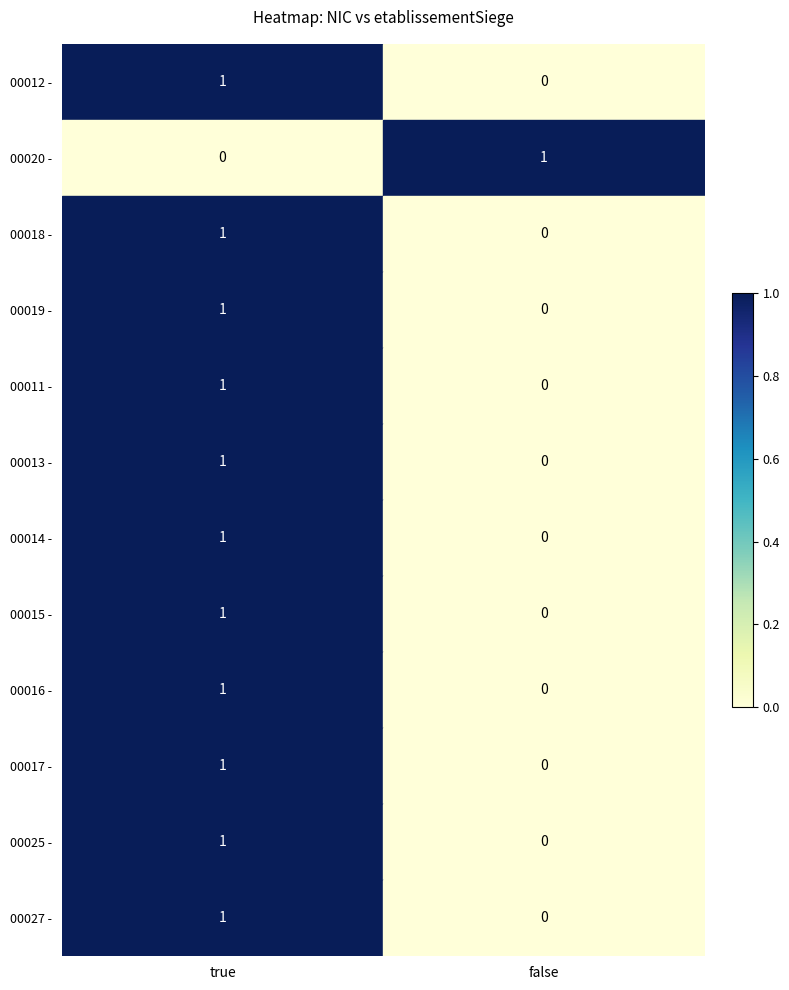

At which category is the sum across all series the highest?

true